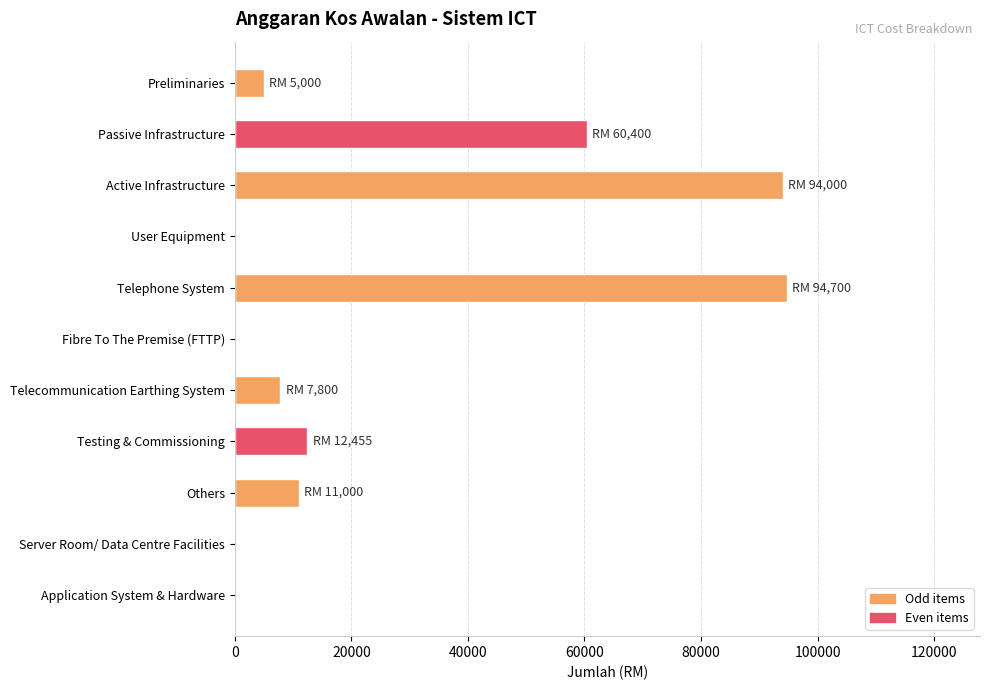

What is the greatest value displayed?

94700